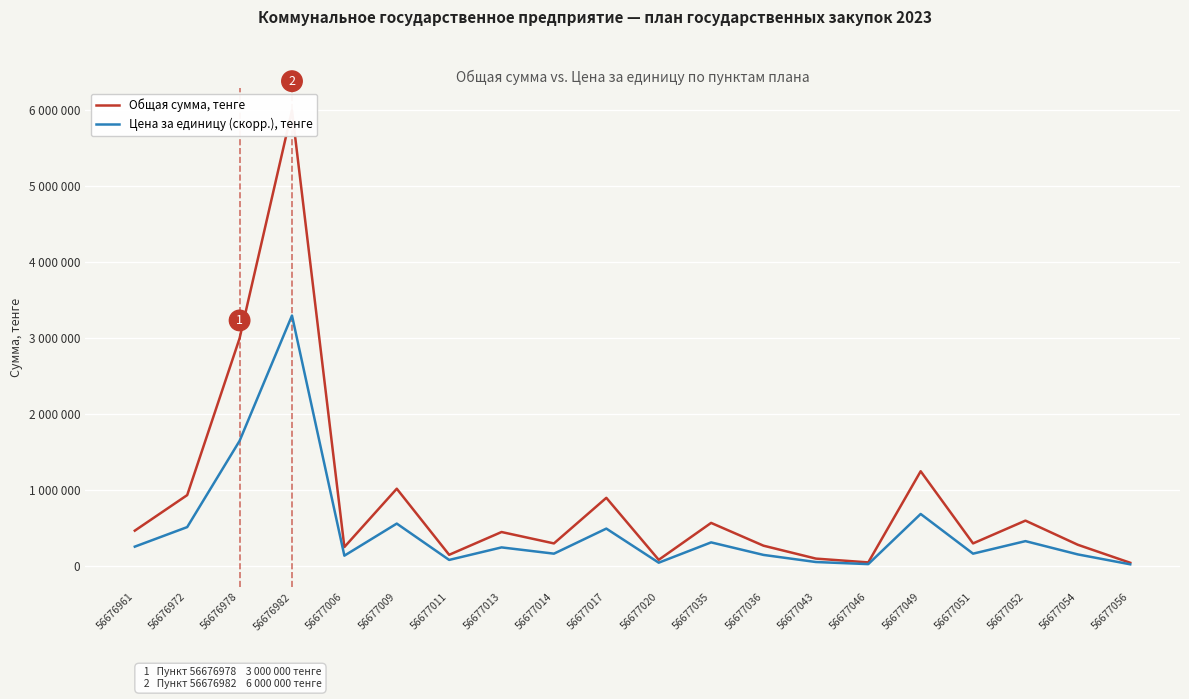

At which category is the sum across all series the highest?

56676982